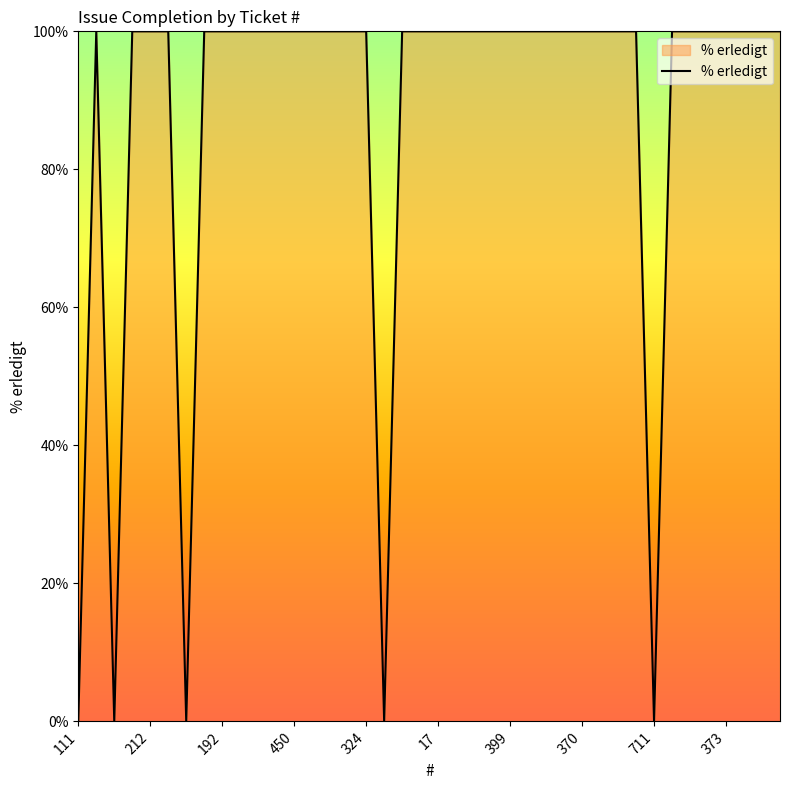

What is the label of the 19th point from the left?

46